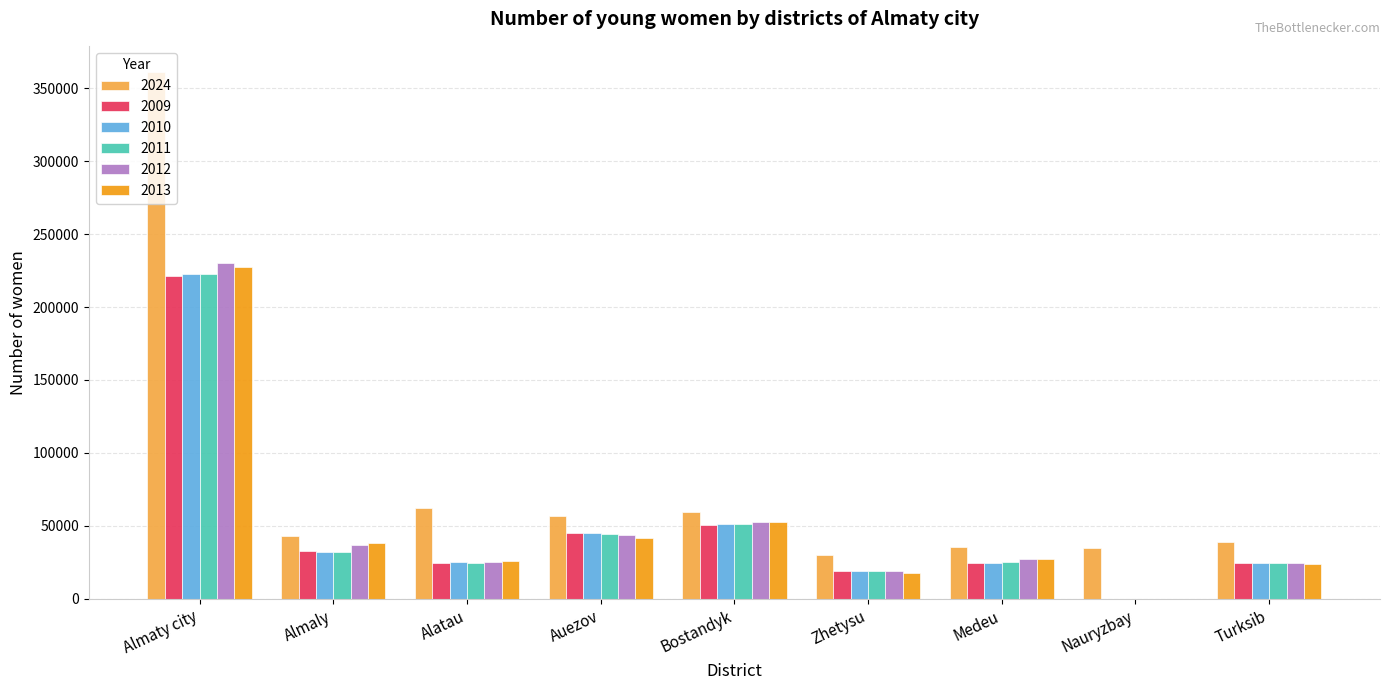

True or false: 2010 has a value of 19230 at Zhetysu.

True